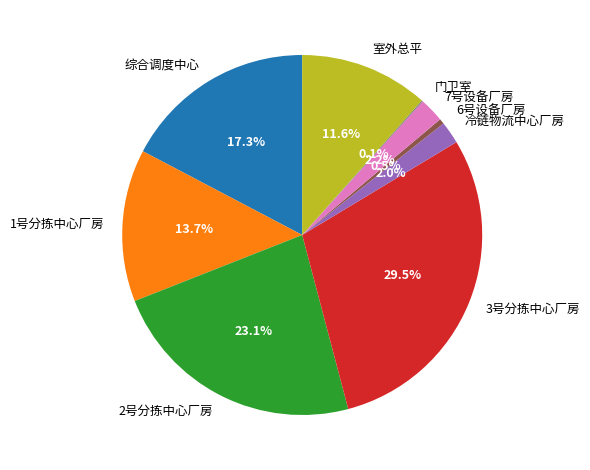

True or false: 6号设备厂房 accounts for 6% of the total.

False